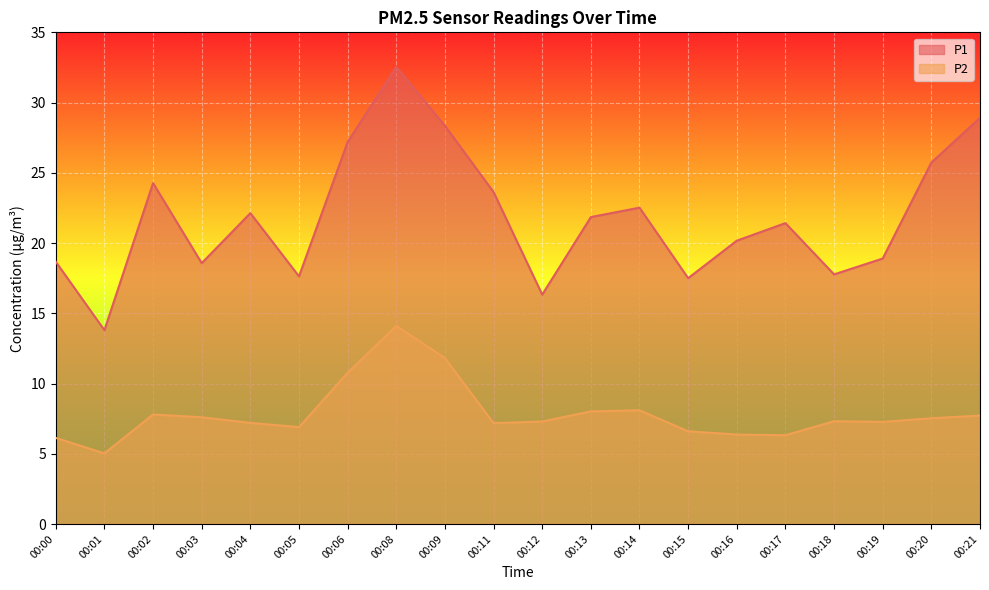

What is the value of the P2 point at the 10th from the left?

7.2